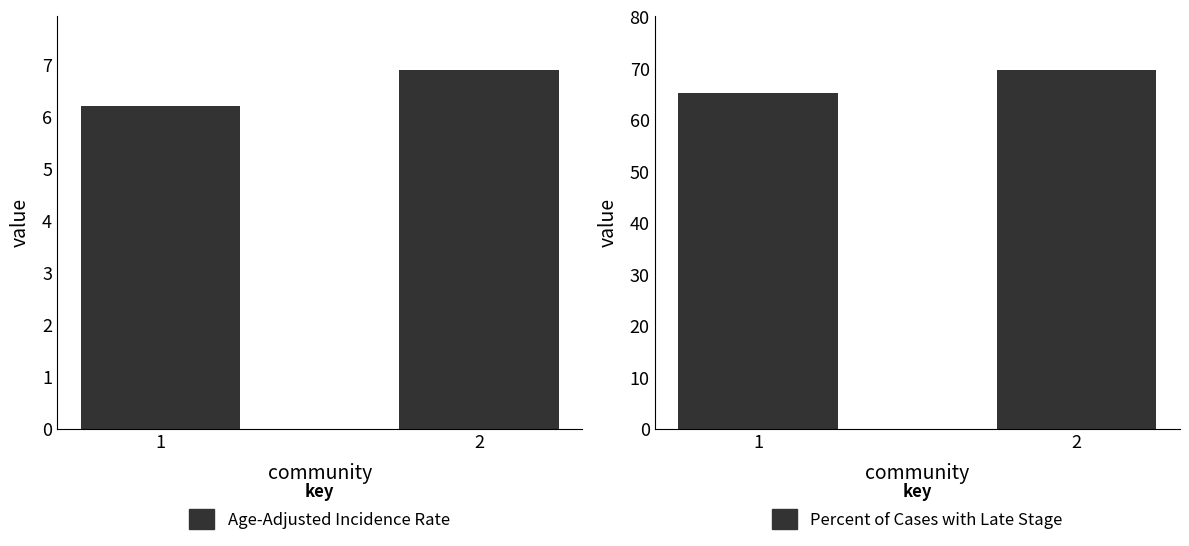

The value of Age-Adjusted Incidence Rate at 2 is 6.9. True or false?

True